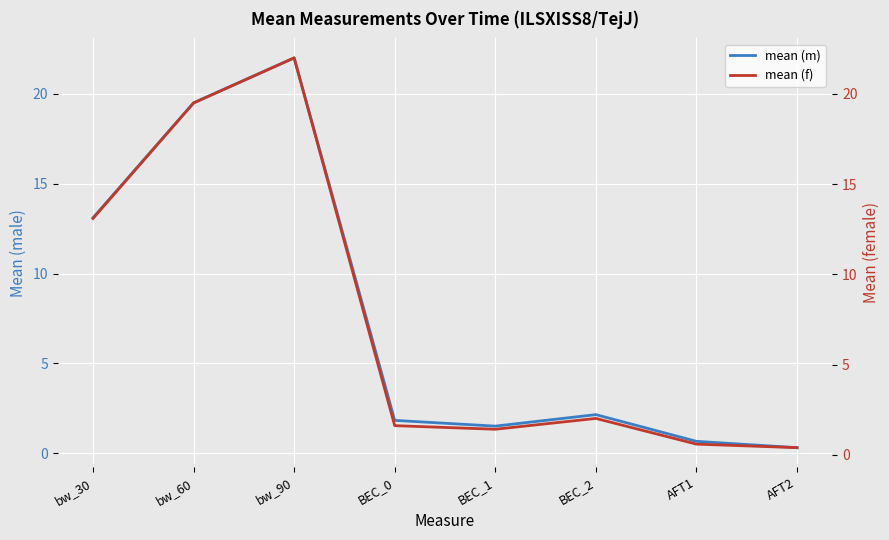

The value of mean (m) at BEC_2 is 0.6. True or false?

False